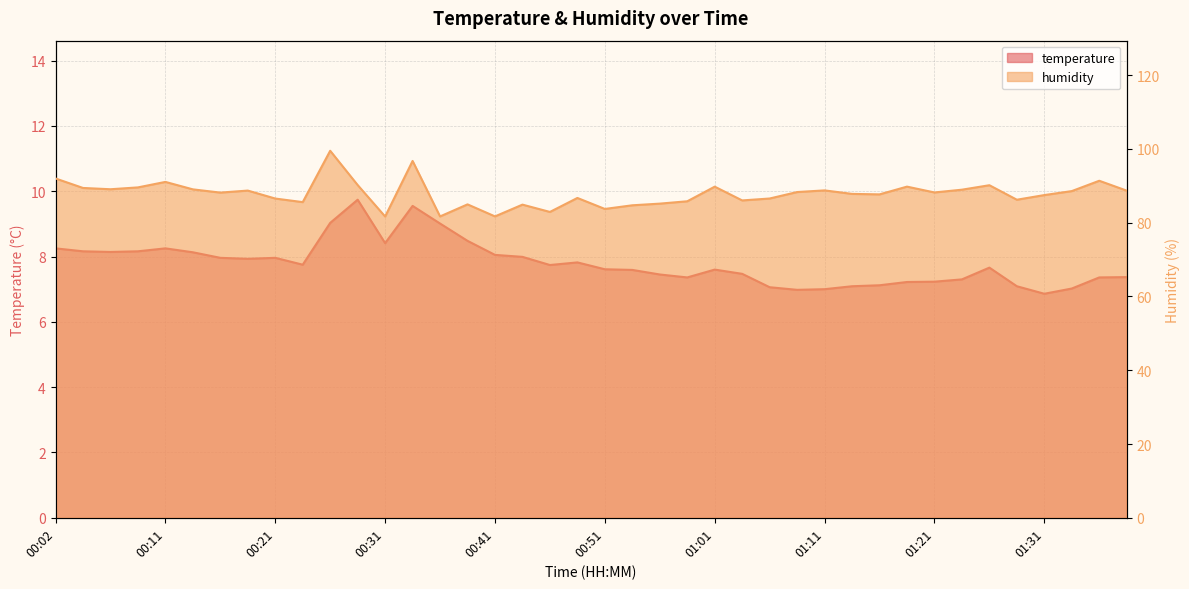

True or false: humidity and temperature cross at least once.

False